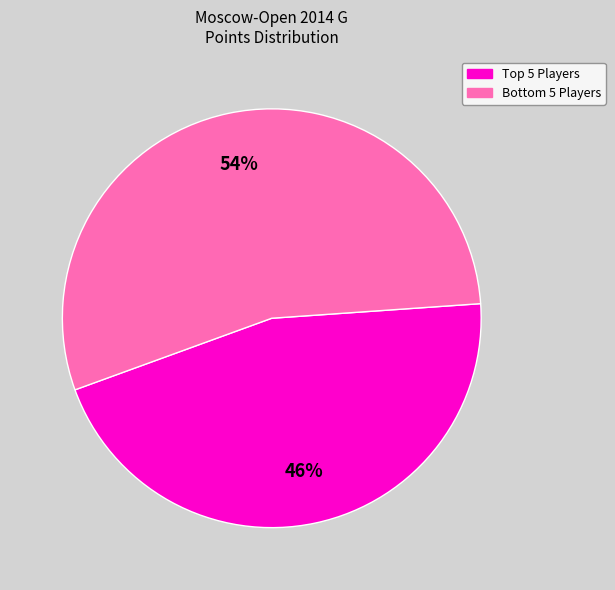

To the nearest percent, what is the average slice percentage?

50%